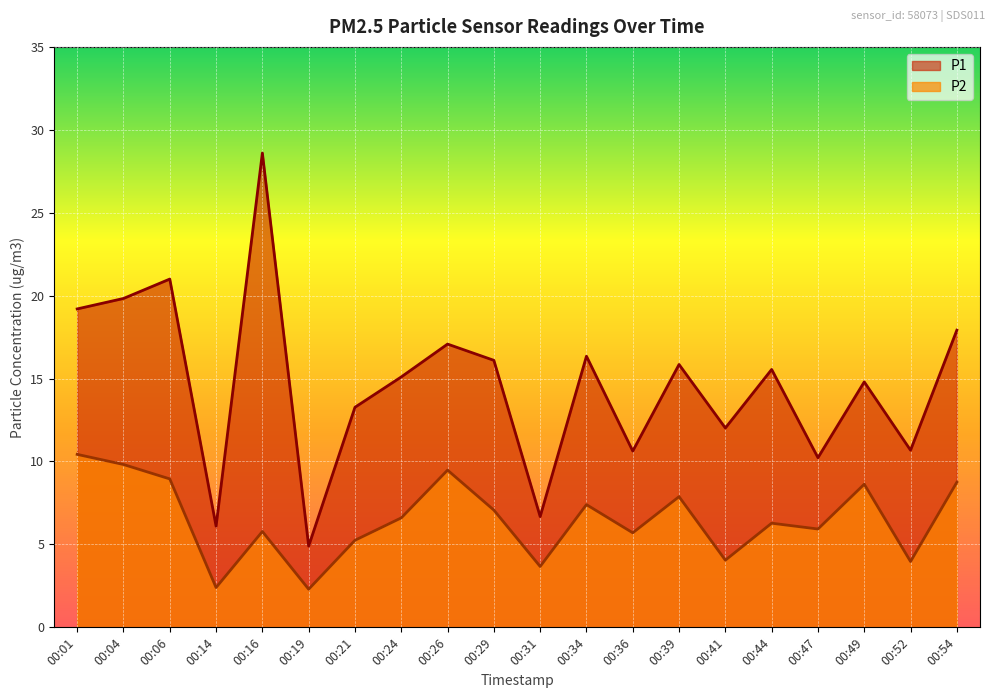

What is the minimum value shown in the chart?

2.3